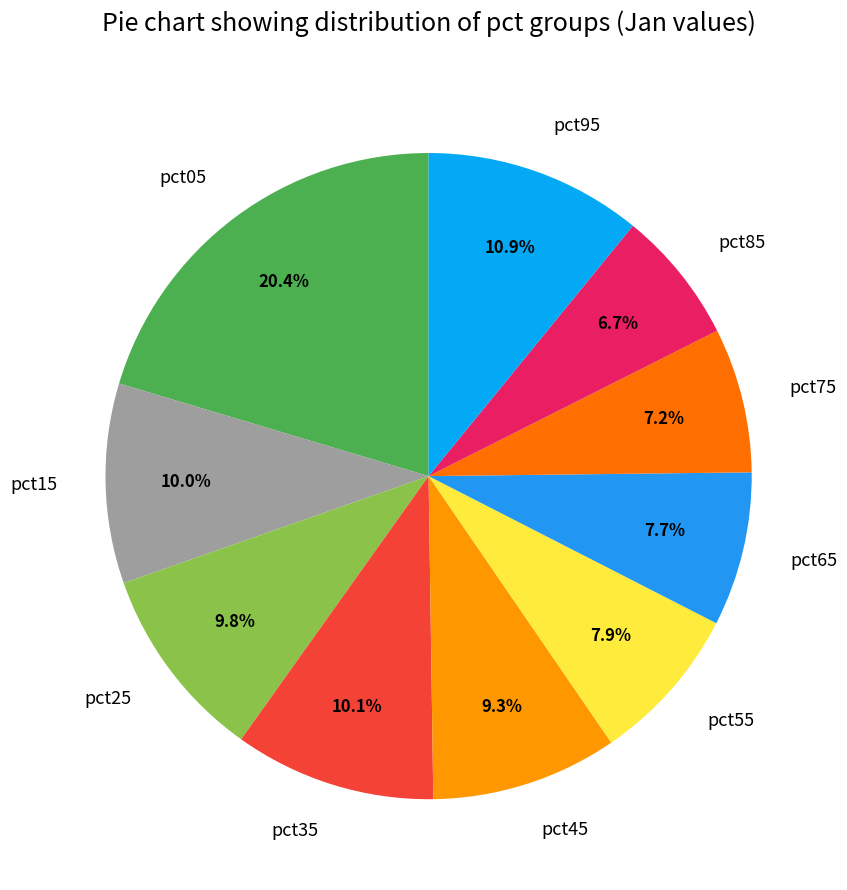

Which category has the smallest portion of the pie?

pct85